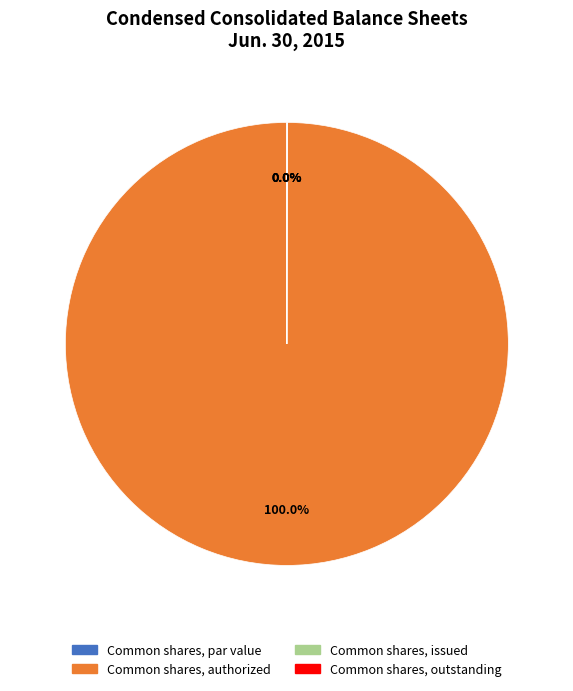

Which slice is the smallest?

Common shares, par value